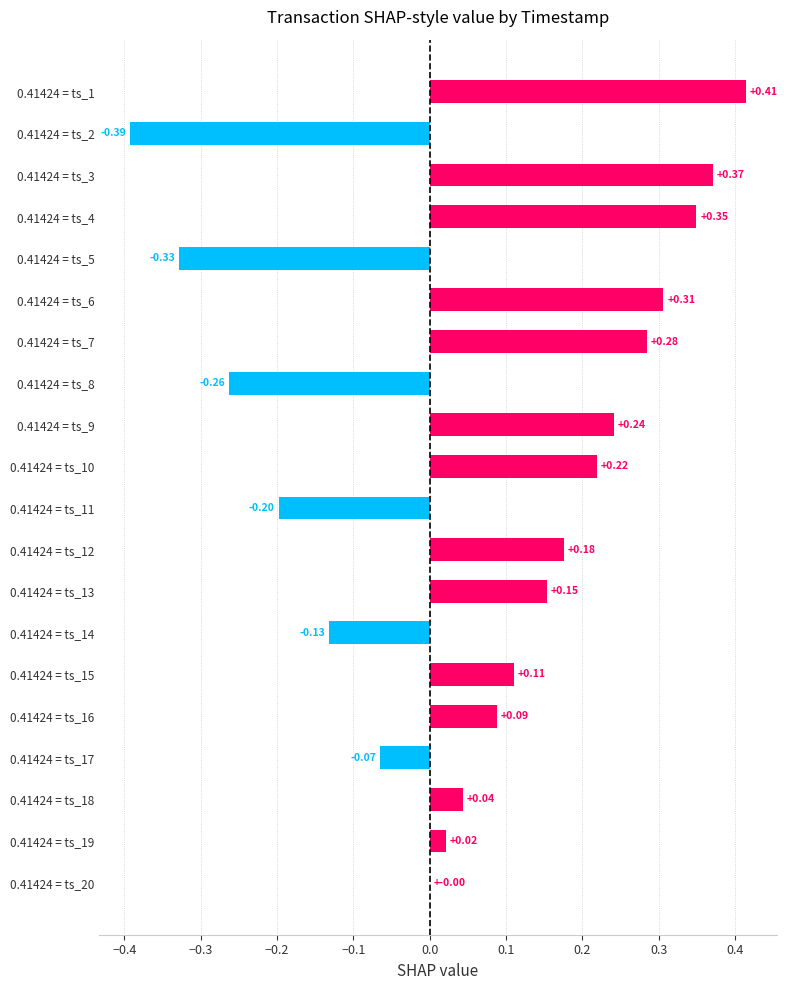

Between 0.41424 = ts_8 and 0.41424 = ts_20, which is larger?

0.41424 = ts_20